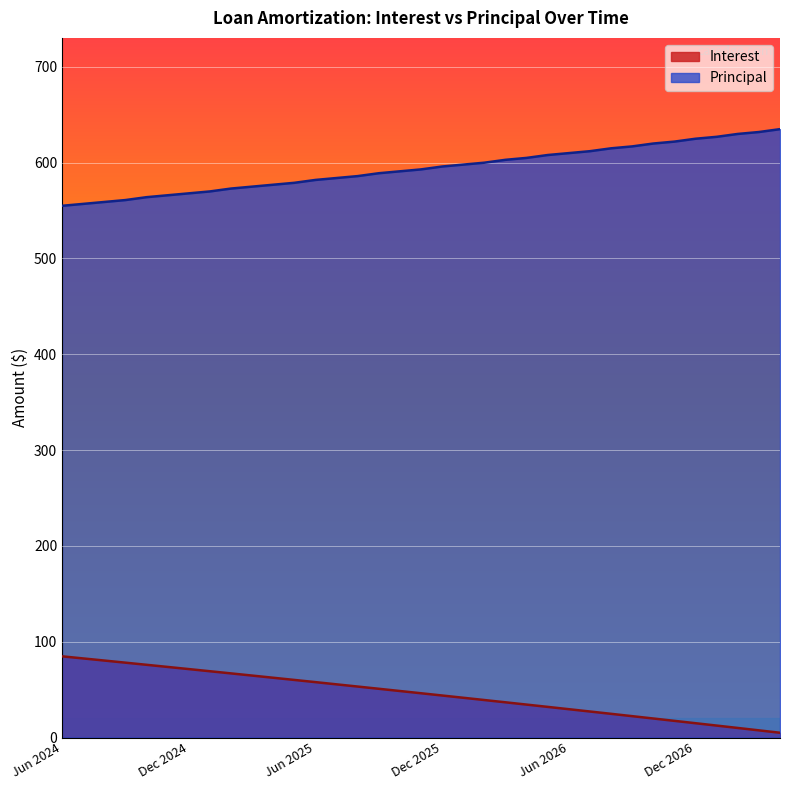

List the series in order of their overall mean, lowest first.

Interest, Principal